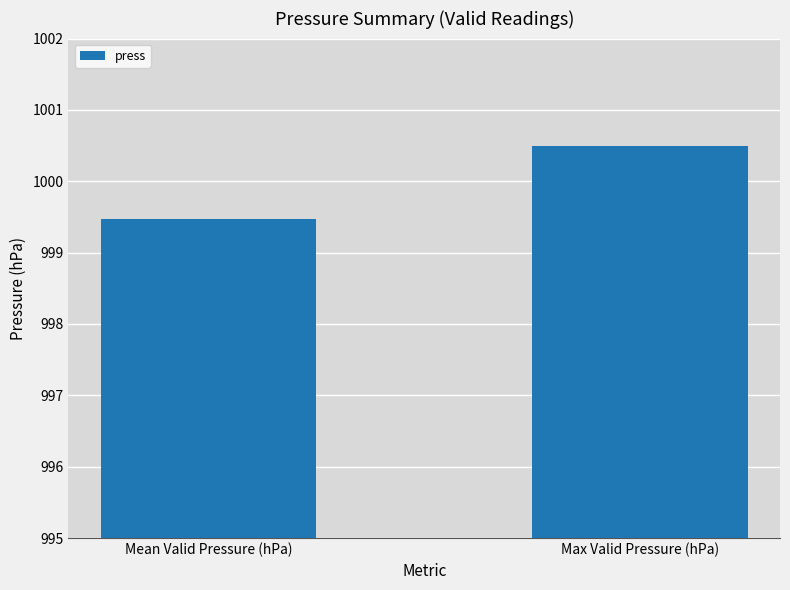

Reading right to left, list all the values displayed in this chart.

1000.5	999.5